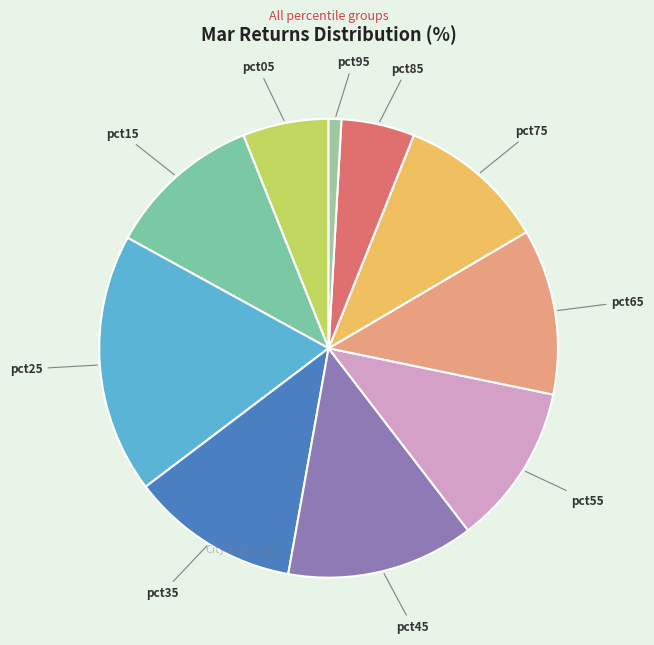

Which slice is the largest?

pct25